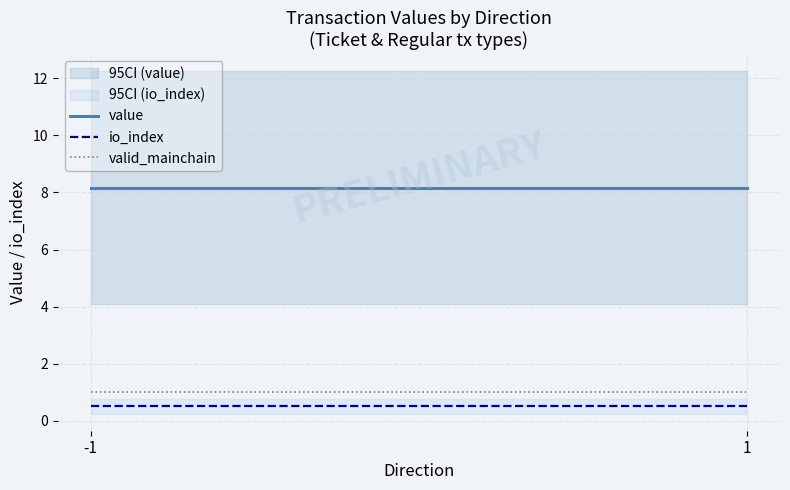

How many series are shown in this chart?

3